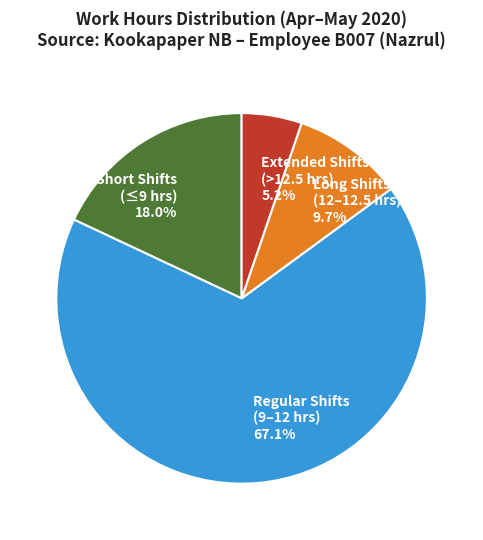

Rank the categories by value from highest to lowest.

Regular Shifts (9–12 hrs) 67.1%, Short Shifts (≤9 hrs) 18.0%, Long Shifts (12–12.5 hrs) 9.7%, Extended Shifts (>12.5 hrs) 5.2%